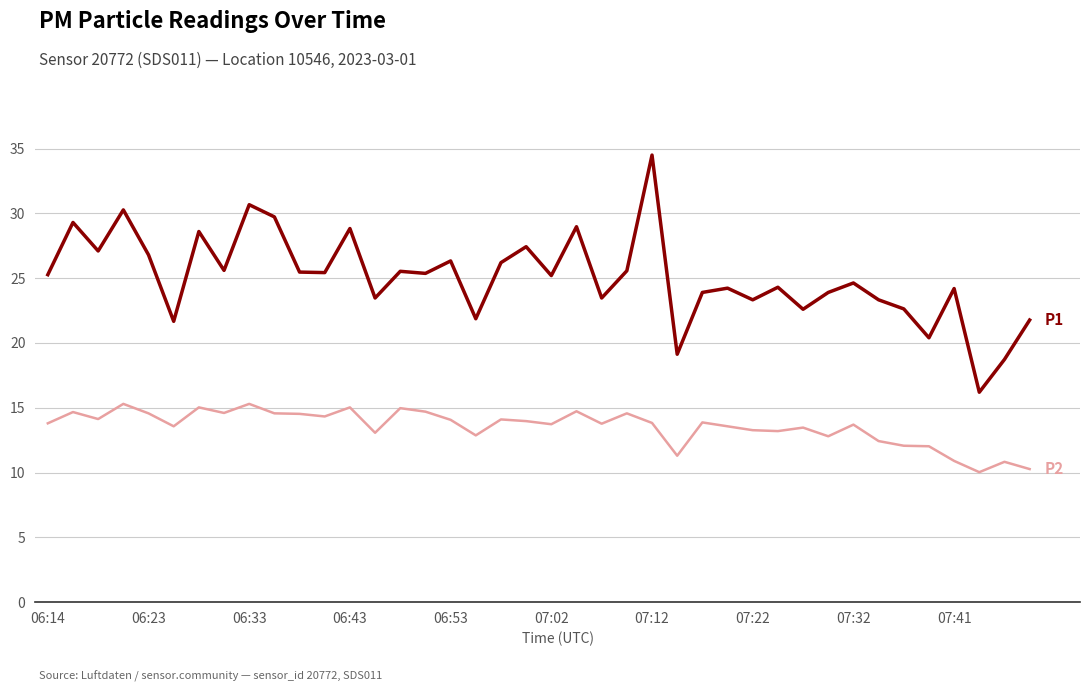

What is the smallest value displayed?

10.0